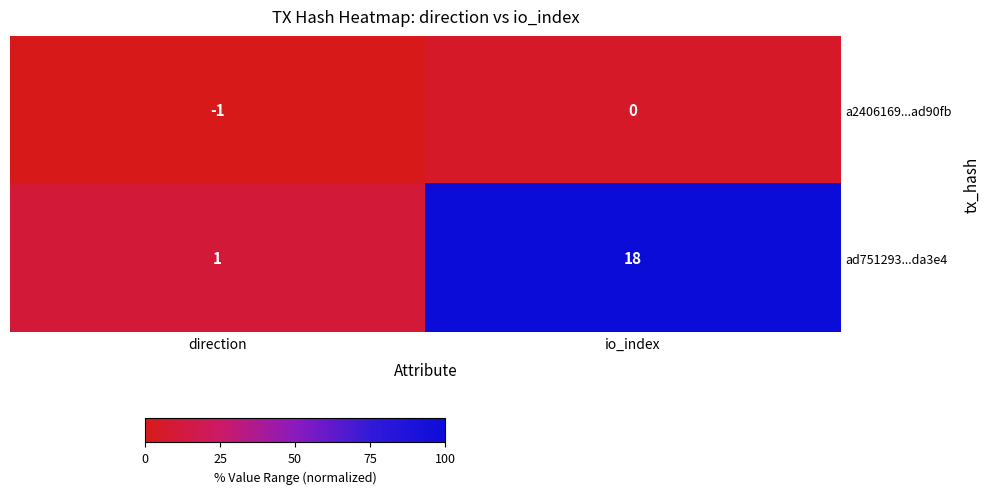

What is the sum of all ad751293...da3e4 values?

19